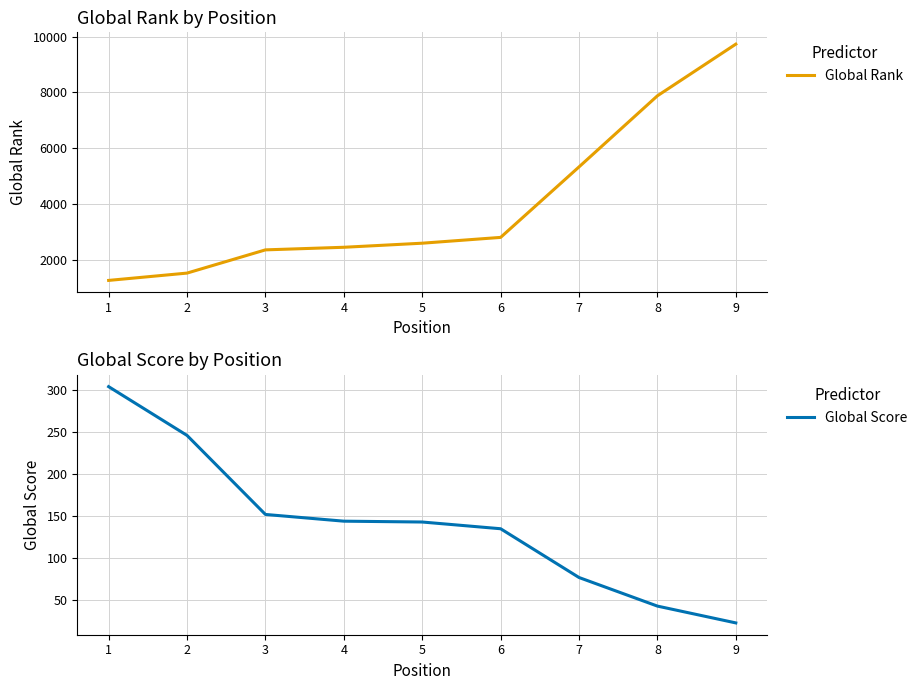

List the labels in order of Global Score value, smallest first.

9, 8, 7, 6, 5, 4, 3, 2, 1